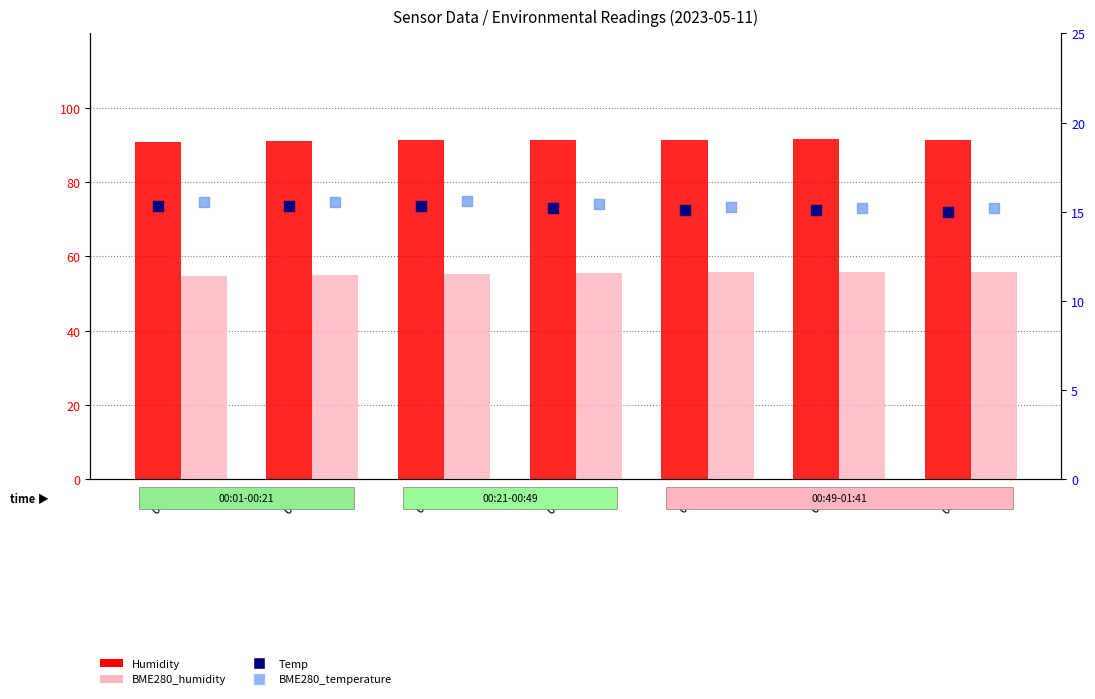

Which series contains the lowest Y value?

Temp